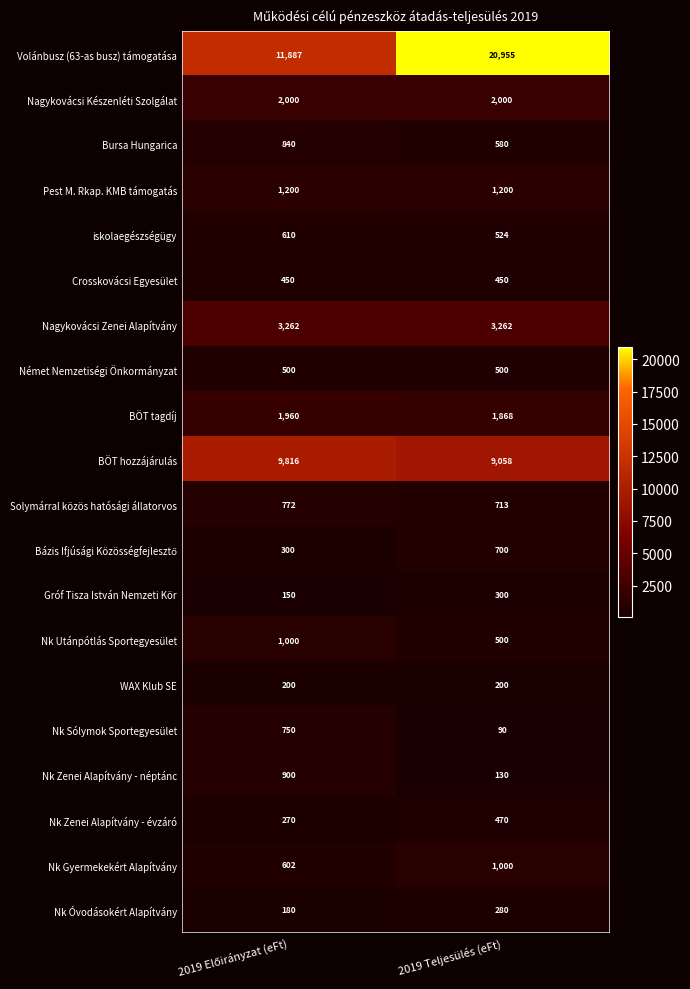

Is it true that Nagykovácsi Zenei Alapítvány equals 2143 at 2019 Teljesülés (eFt)?

False